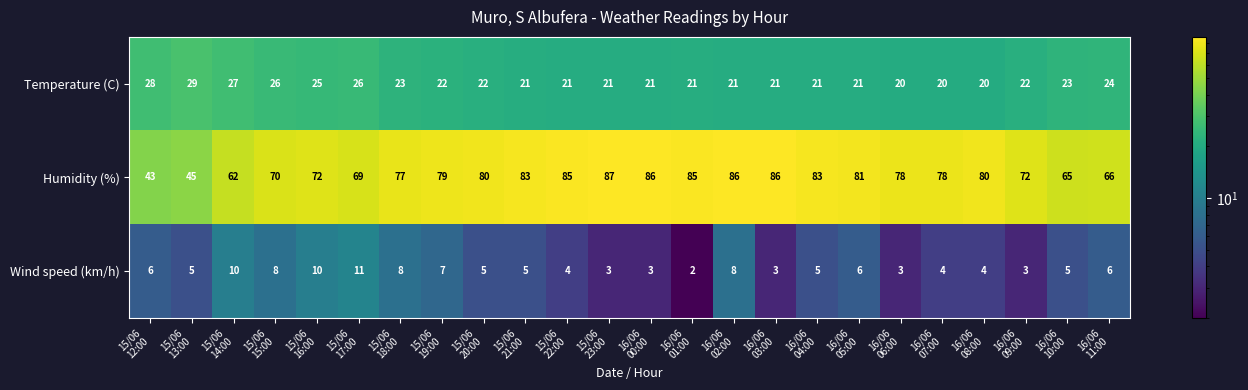

List the series in order of their peak value, highest first.

Humidity (%), Temperature (C), Wind speed (km/h)